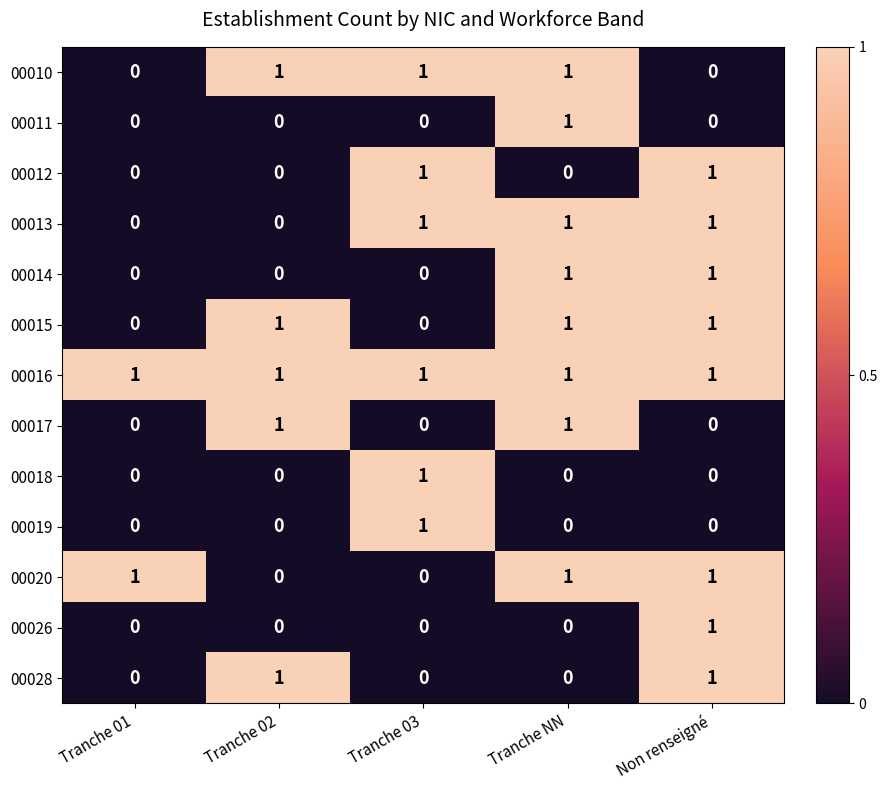

Is it true that 00028 equals -1 at Tranche 03?

False